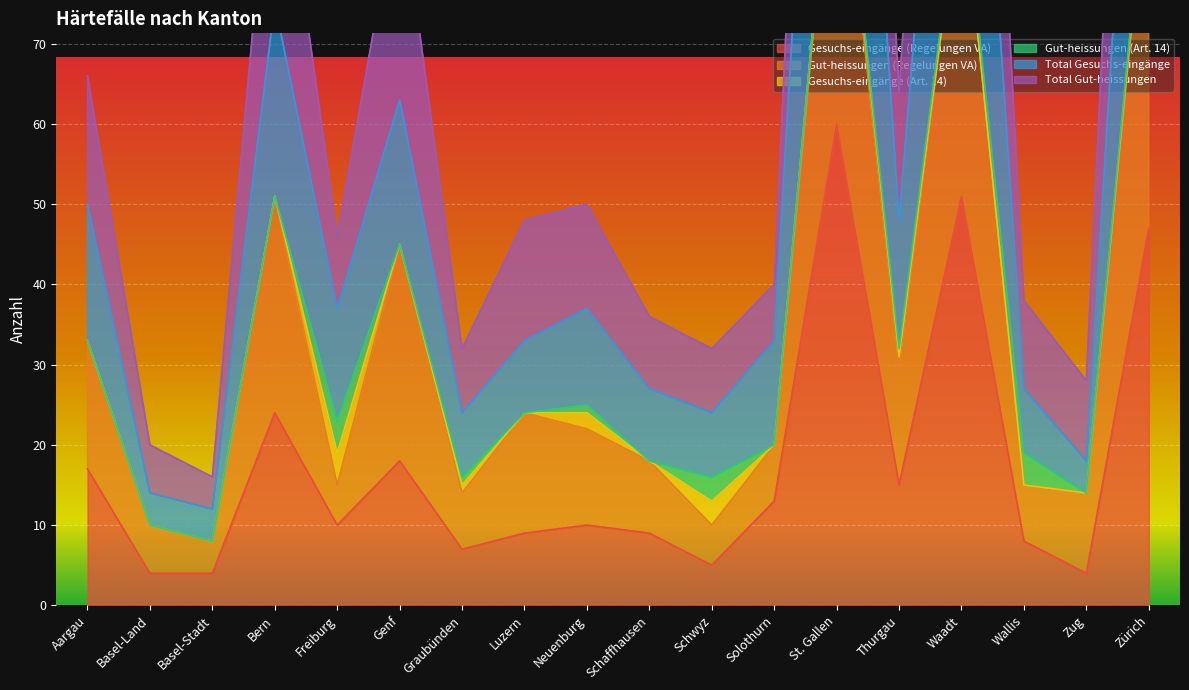

Is the value of Gut-heissungen (Regelungen VA) at Solothurn greater than the value of Total Gut-heissungen at Basel-Stadt?

Yes